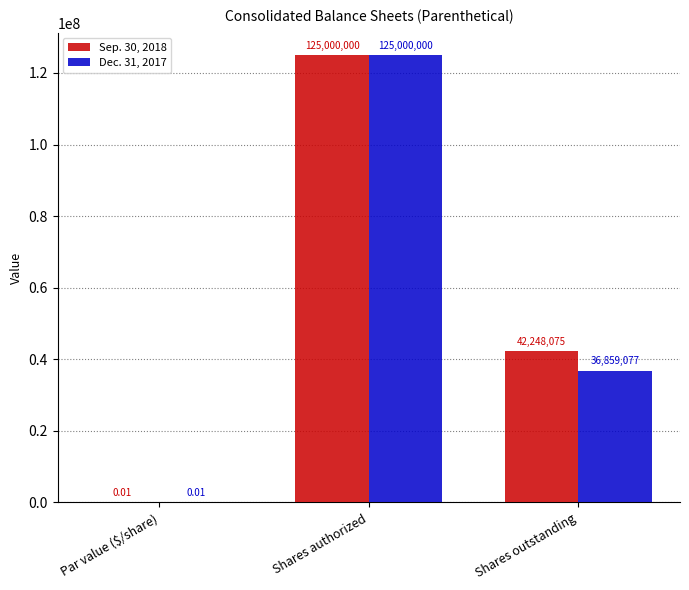

At which category is the sum across all series the highest?

Shares authorized